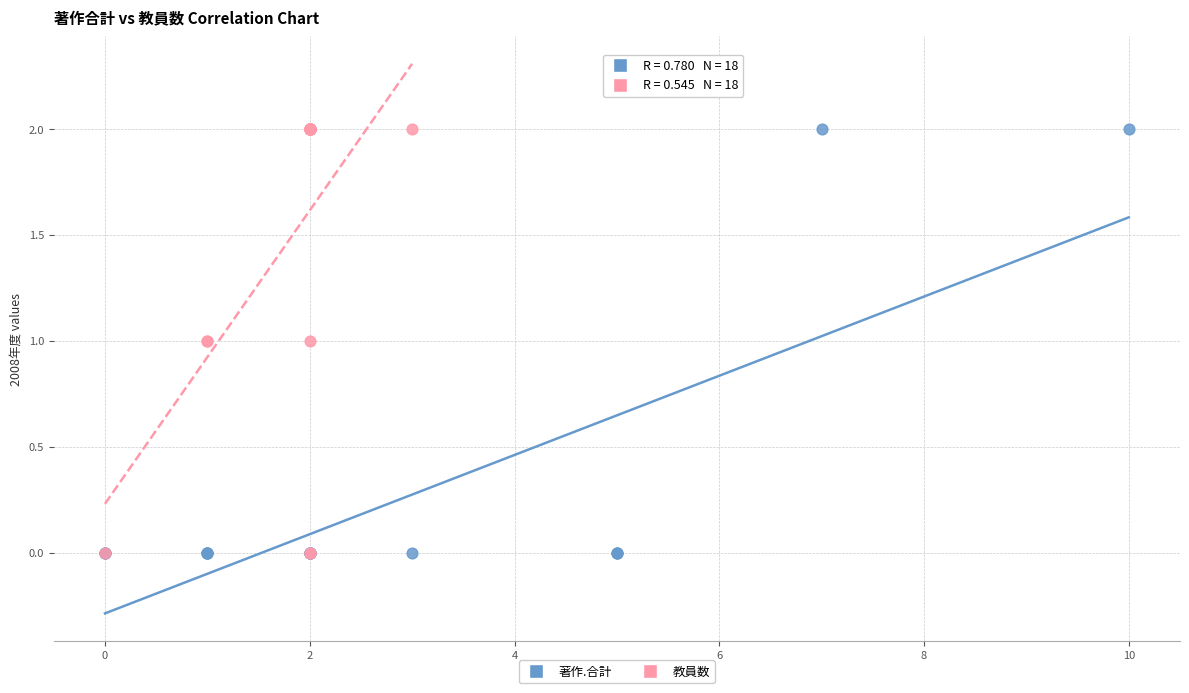

What are all the series names shown in the legend?

著作.合計, 教員数